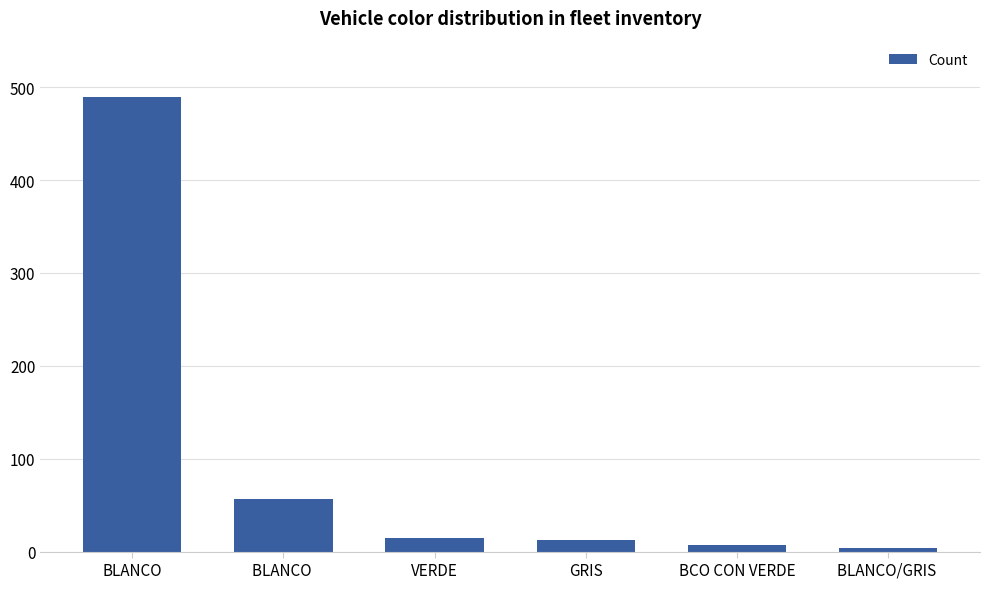

What is the difference between the maximum and minimum values?

485